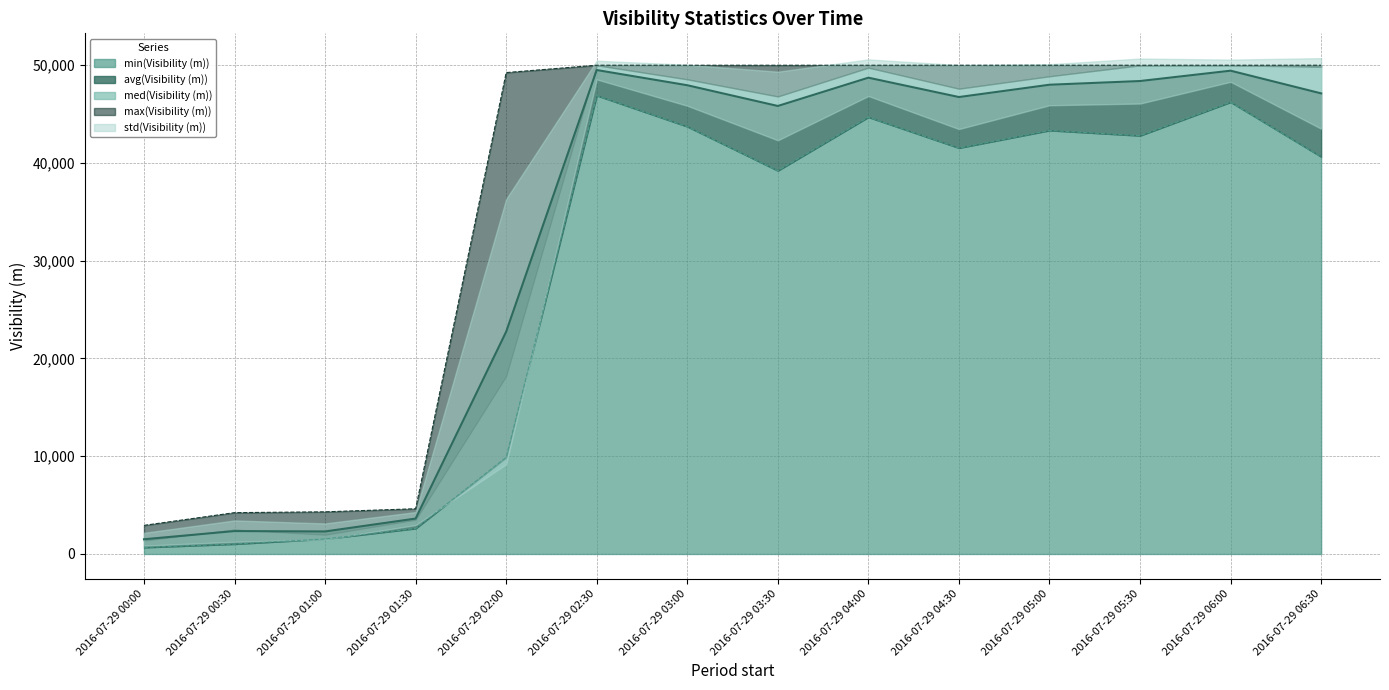

Which series changed the most between 2016-07-29 00:30 and 2016-07-29 04:00?

avg(Visibility (m))